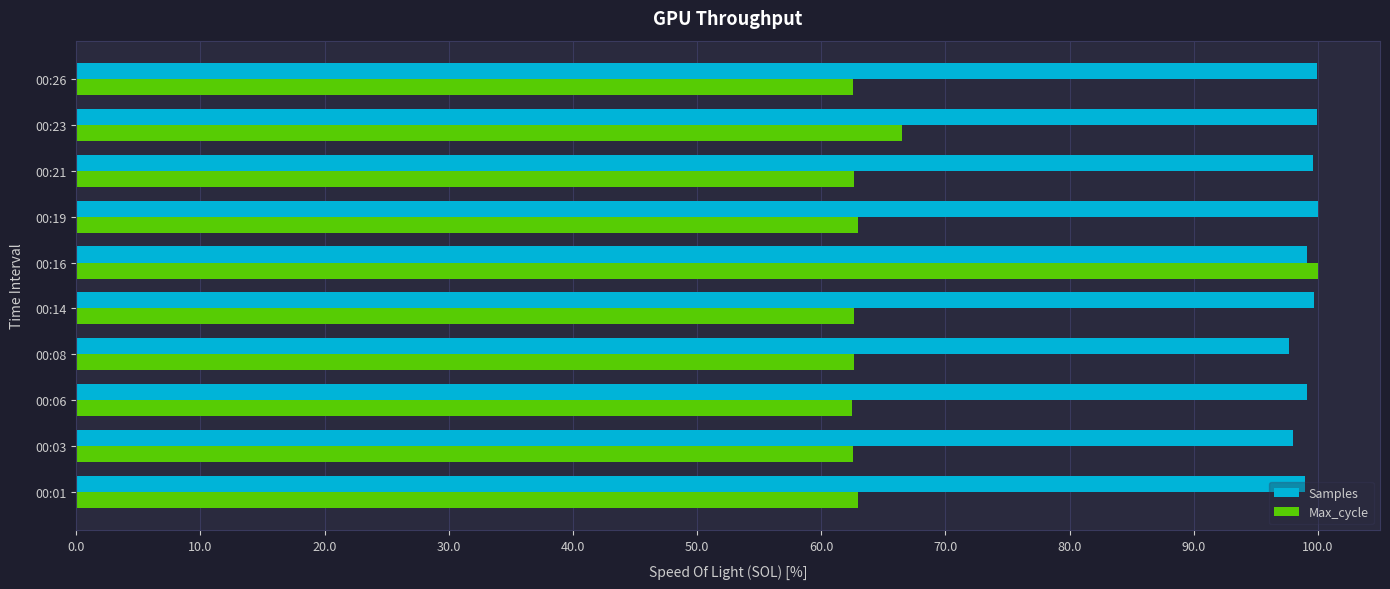

Which series has the largest total across all categories?

Samples